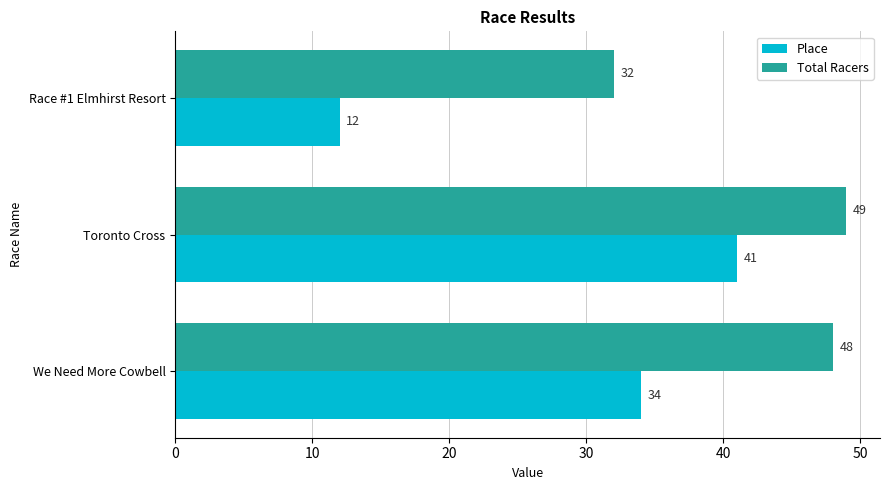

True or false: Total Racers has a value of 65 at Toronto Cross.

False